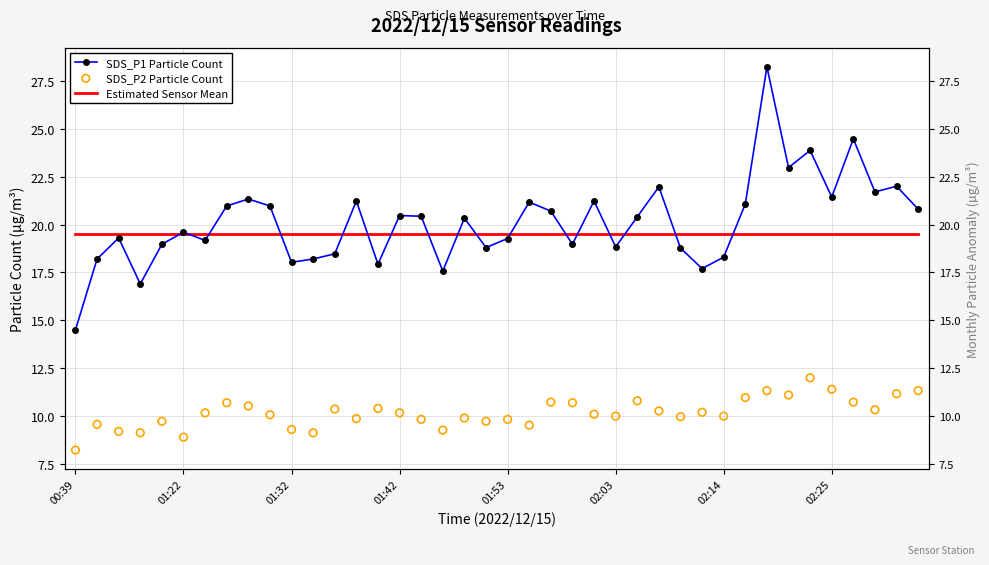

What are all the series names shown in the legend?

SDS_P1 Particle Count, Estimated Sensor Mean, SDS_P2 Particle Count